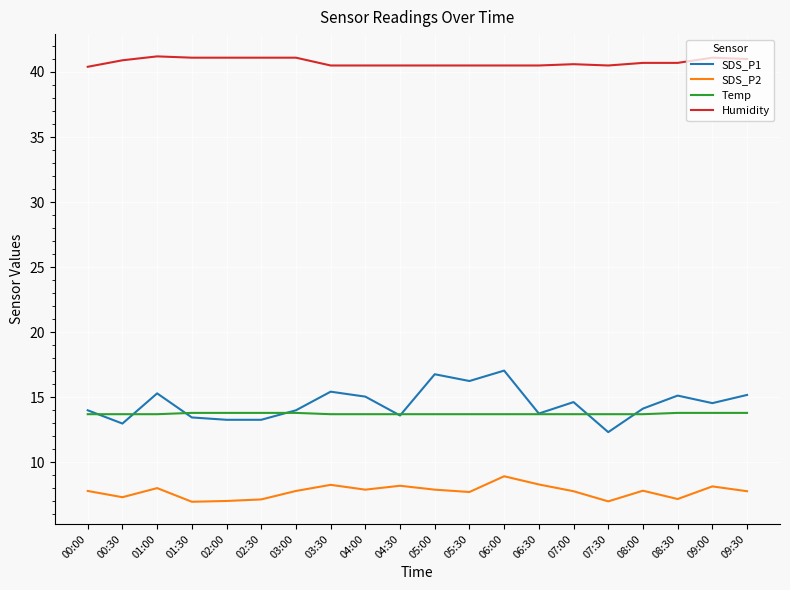

The Humidity series shows 41.0 at 09:30. True or false?

True